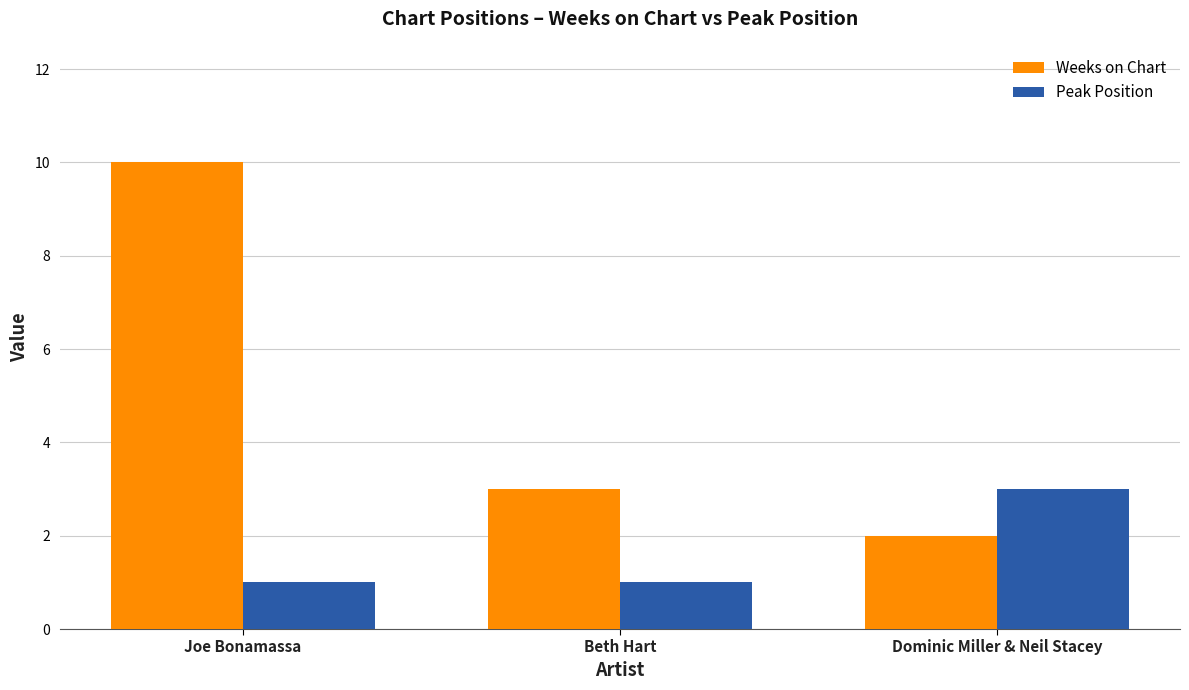

What is the total value across all series at Beth Hart?

4